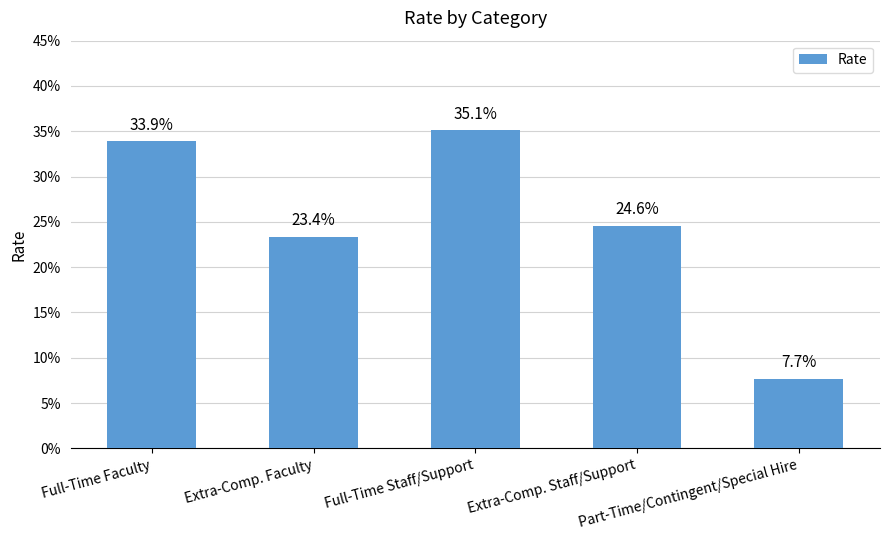

What is the sum of the values at Extra-Comp. Staff/Support and Full-Time Faculty?

0.6